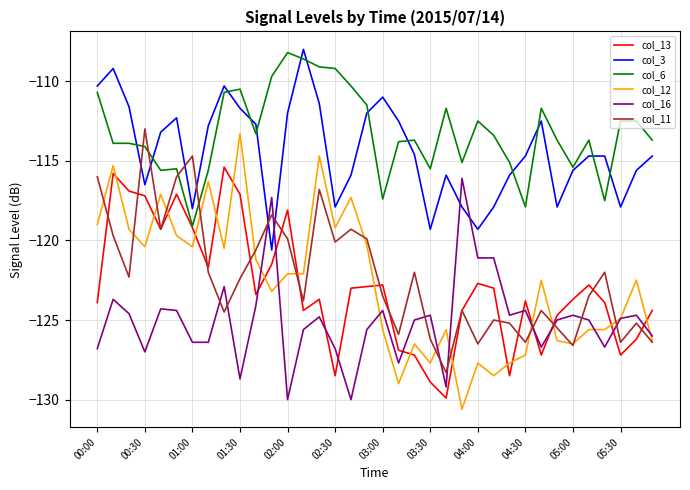

Does the chart have visible grid lines?

Yes